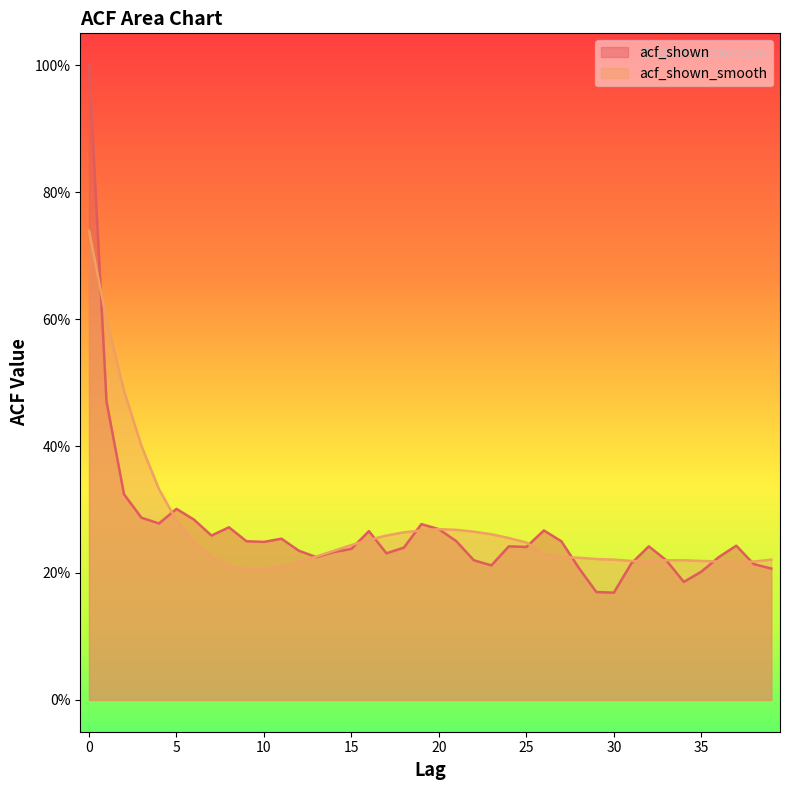

How many times do acf_shown_smooth and acf_shown cross each other?

11